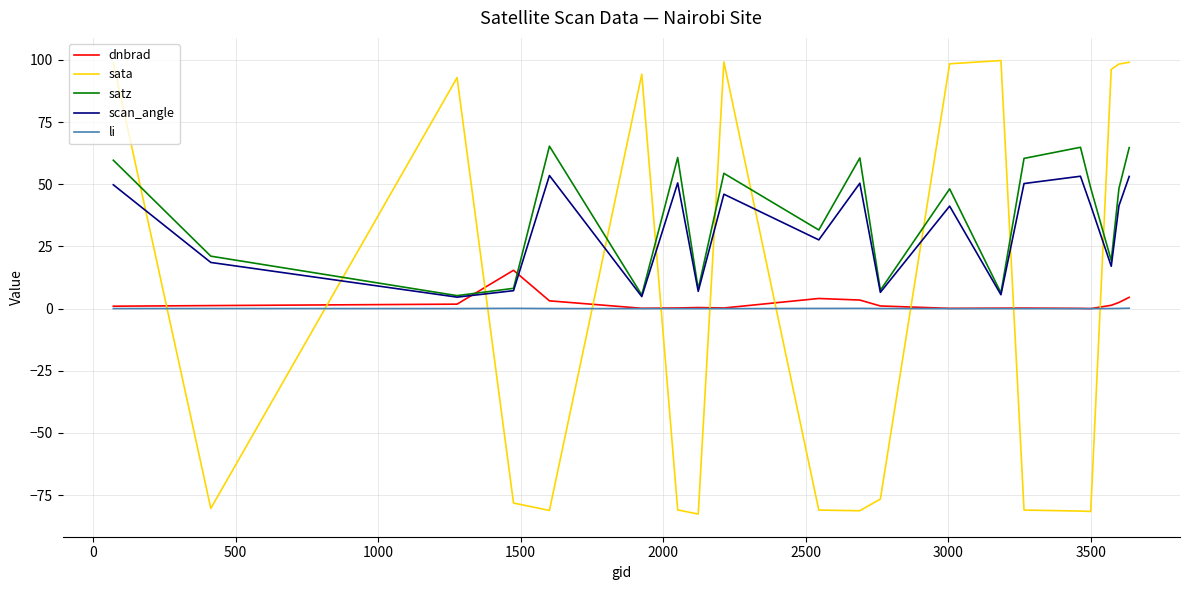

What is the highest value of the satz series?

65.3